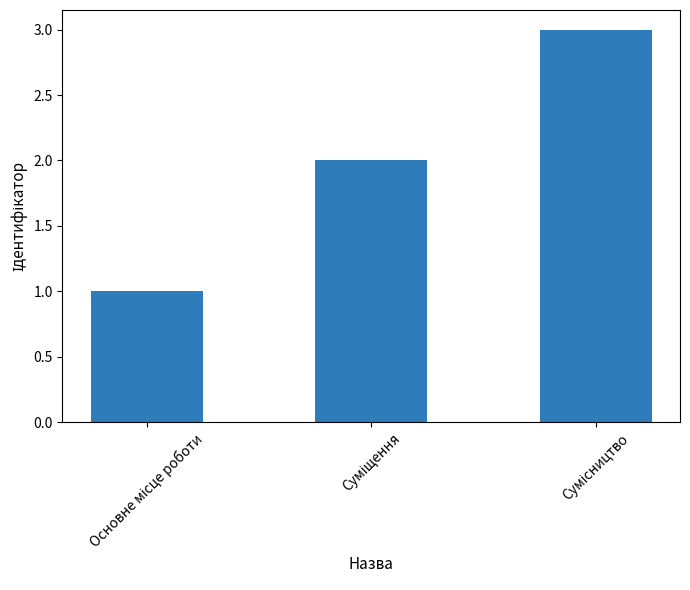

What is the value of the 3rd bar from the left?

3